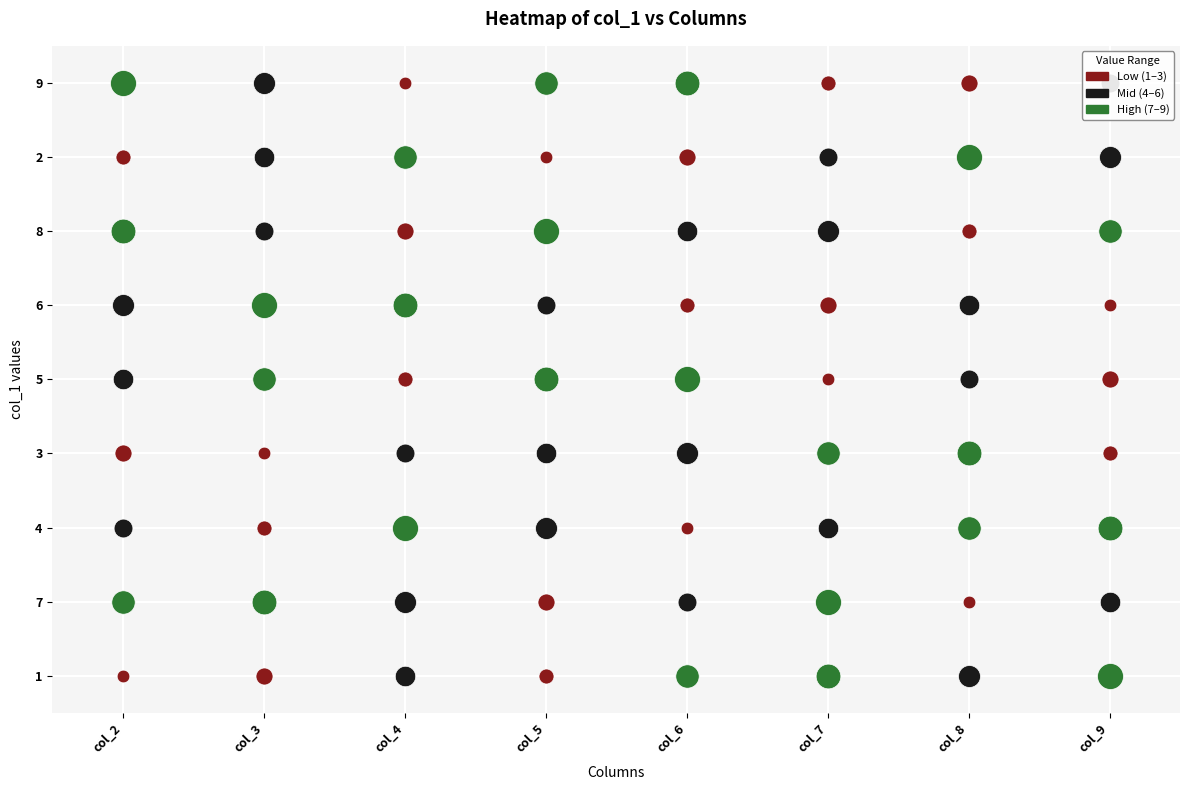

What is the total value across all series at 1?

45